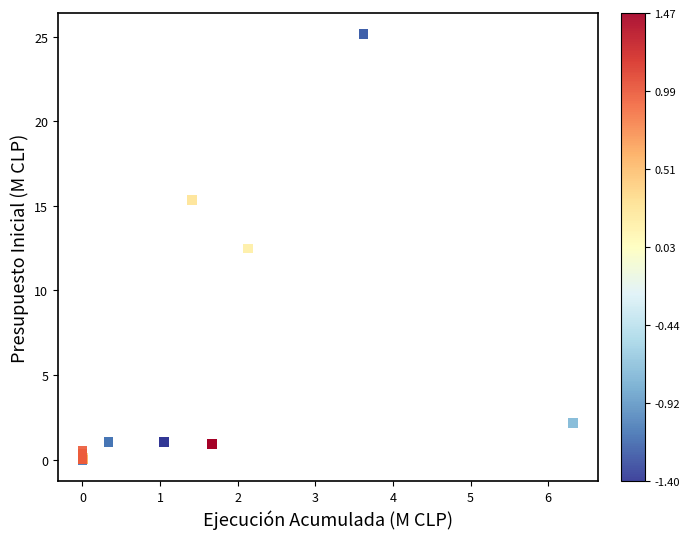

What Y value in the scatter plot is closest to 12?

12.5